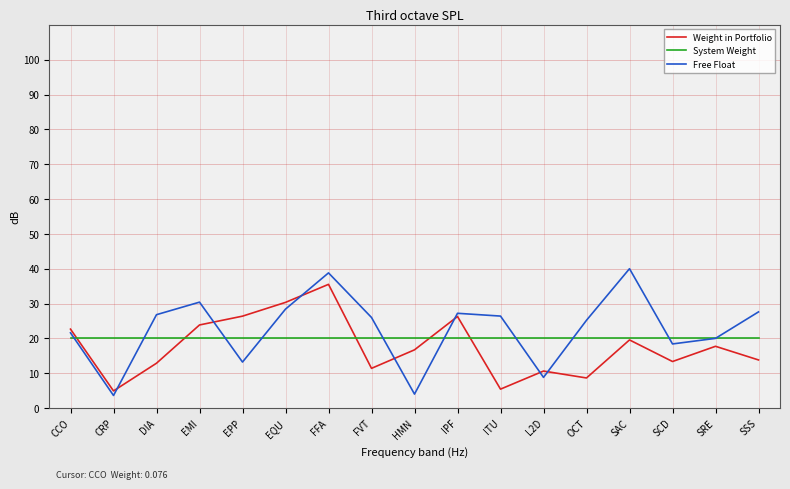

List the series in order of their peak value, highest first.

Free Float, Weight in Portfolio, System Weight